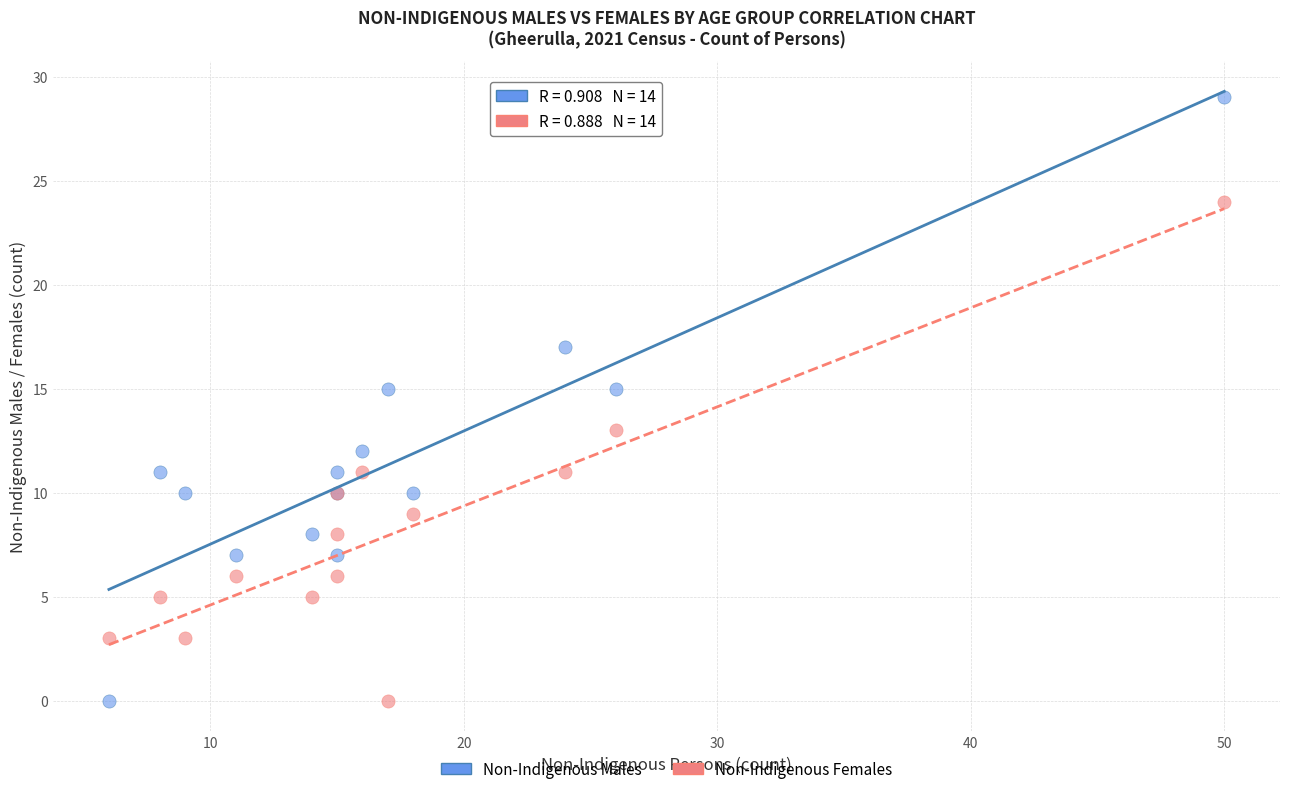

Which series has the widest spread of Y values?

Non-Indigenous Males